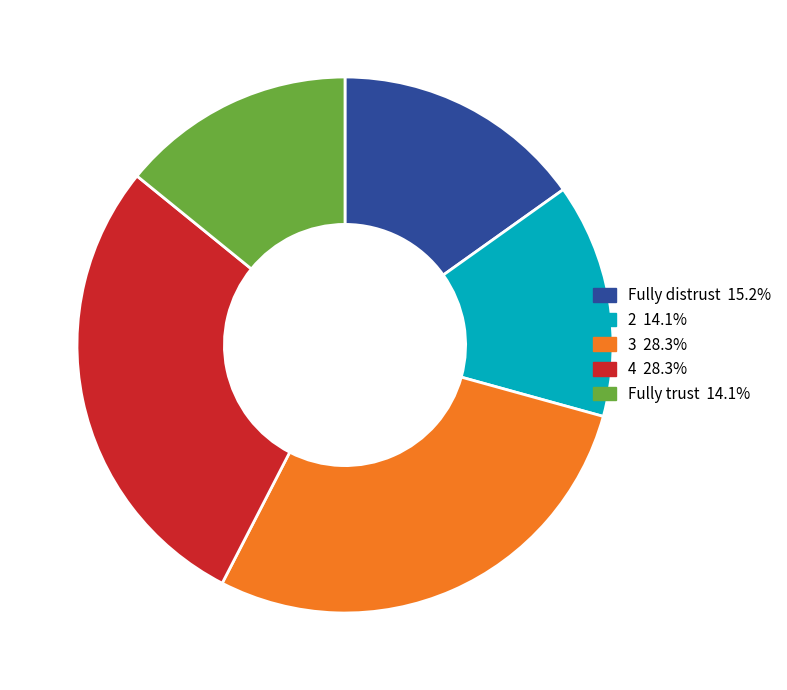

What is the ratio of the value at Fully trust to the value at Fully distrust?

0.9